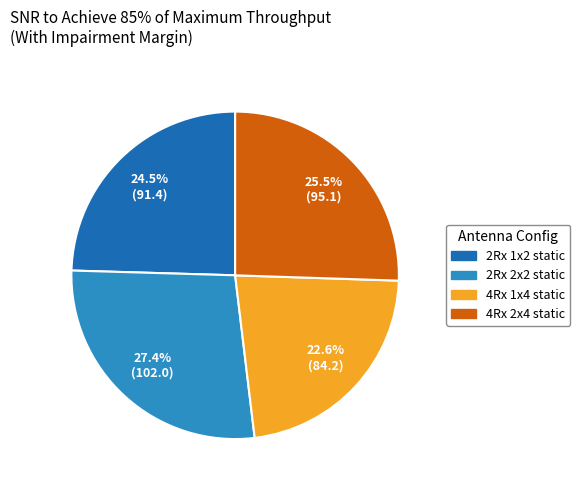

Which slice is the smallest?

4Rx 1x4 static